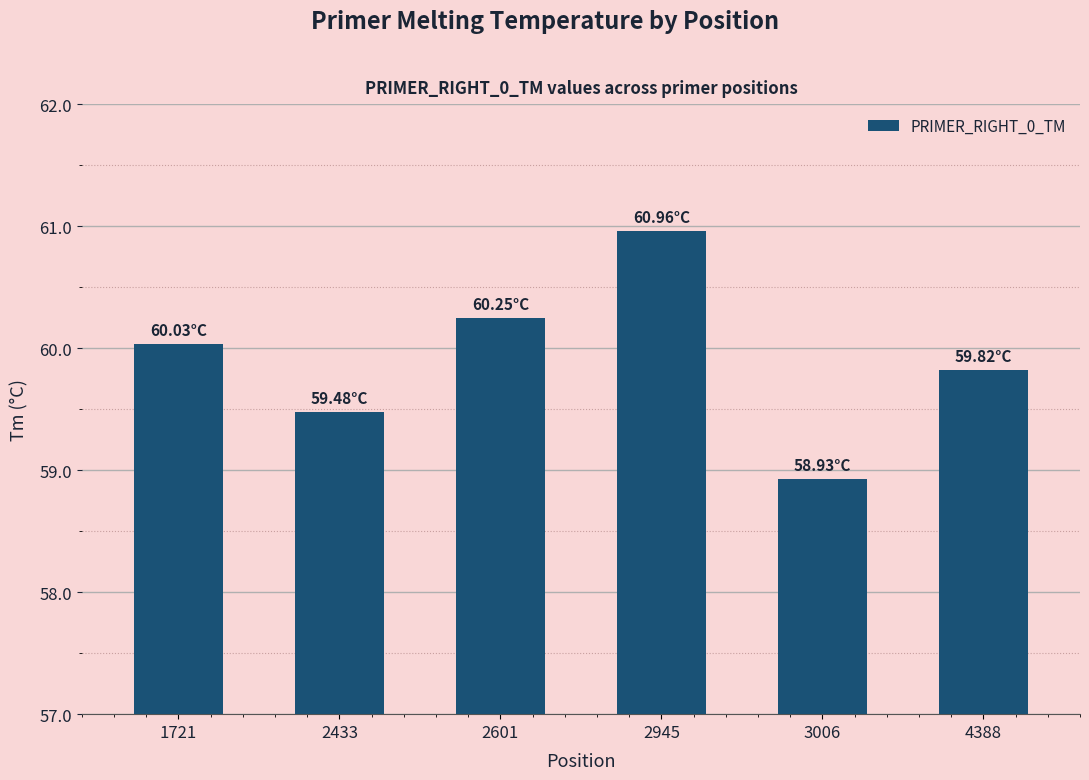

Where is the data nearest to the value 59?

3006